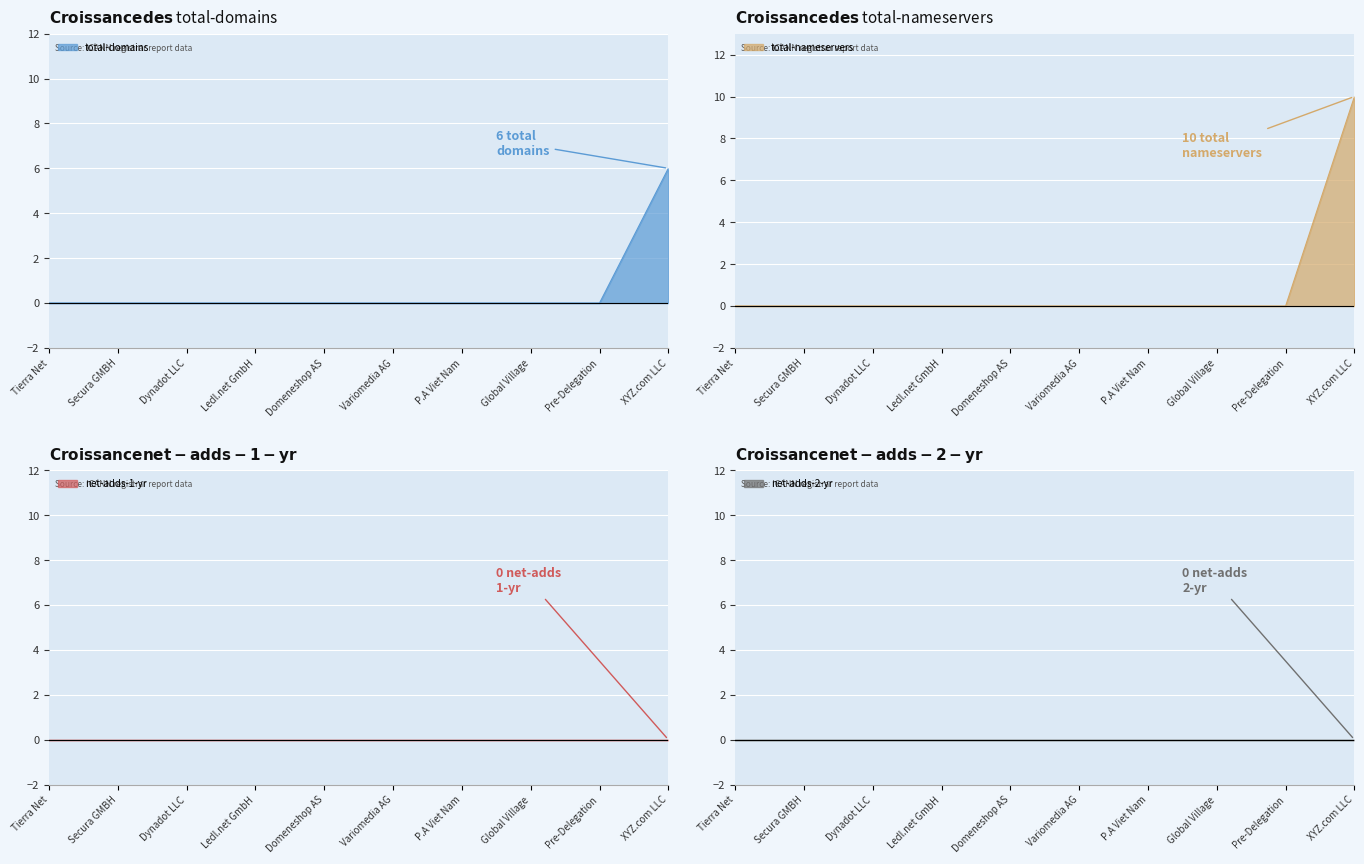

The total-domains series shows 8 at XYZ.com LLC. True or false?

False